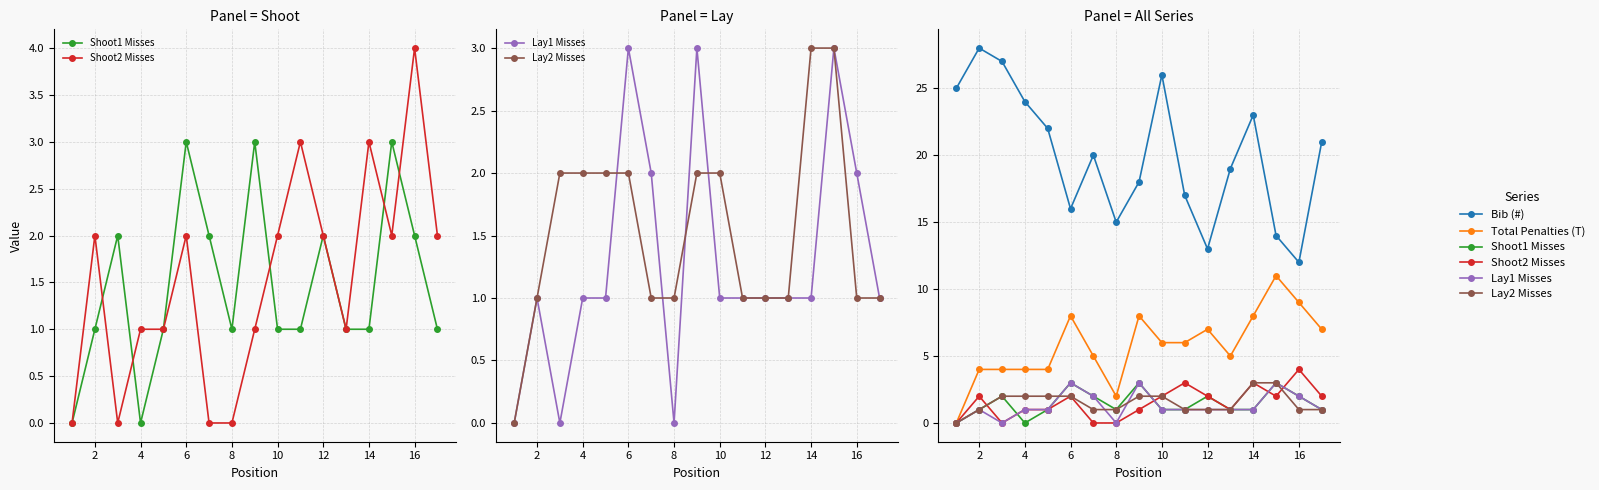

What is the sum of the Shoot1 Misses values at 10 and 2?

2